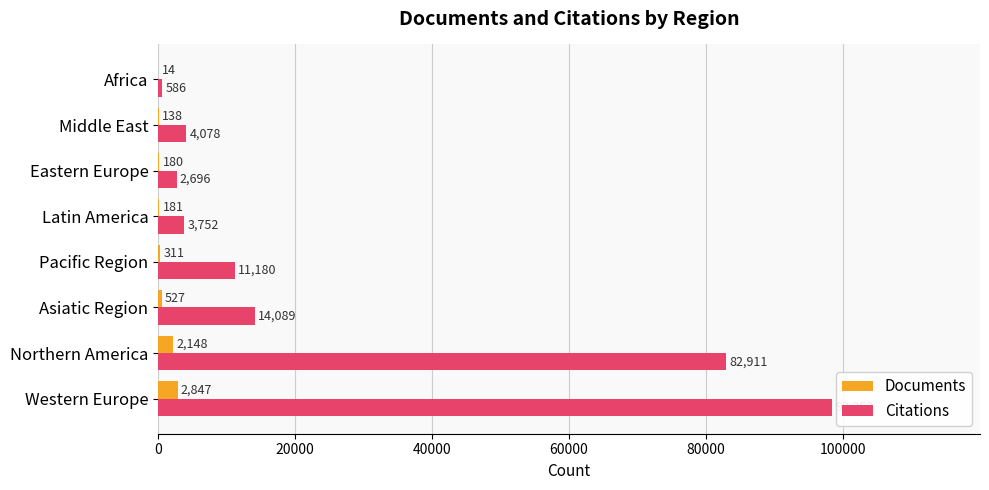

The Documents series shows 2847 at Western Europe. True or false?

True